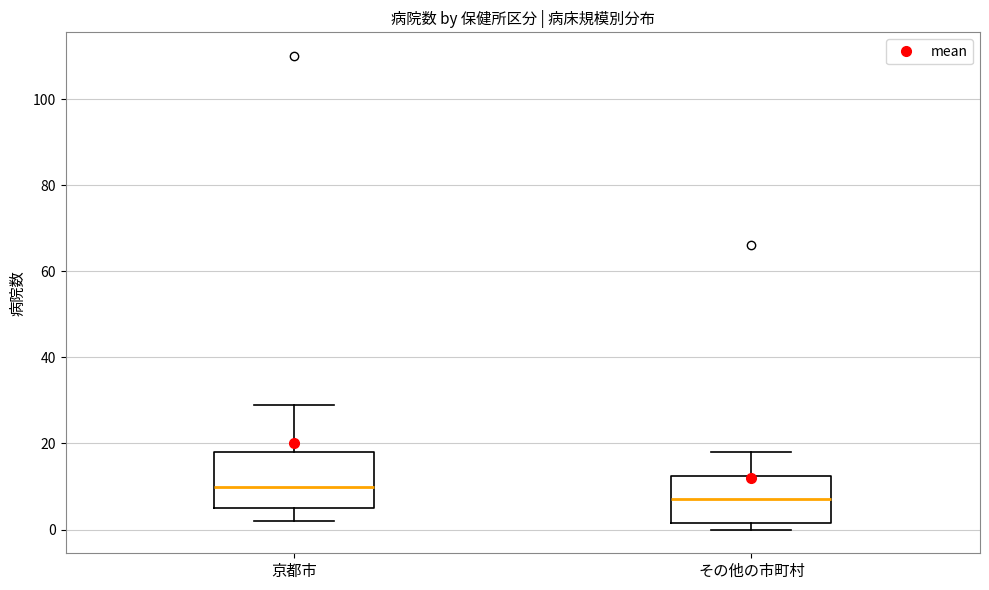

Comparing the boxes themselves (not the whiskers), which one is the tallest?

京都市